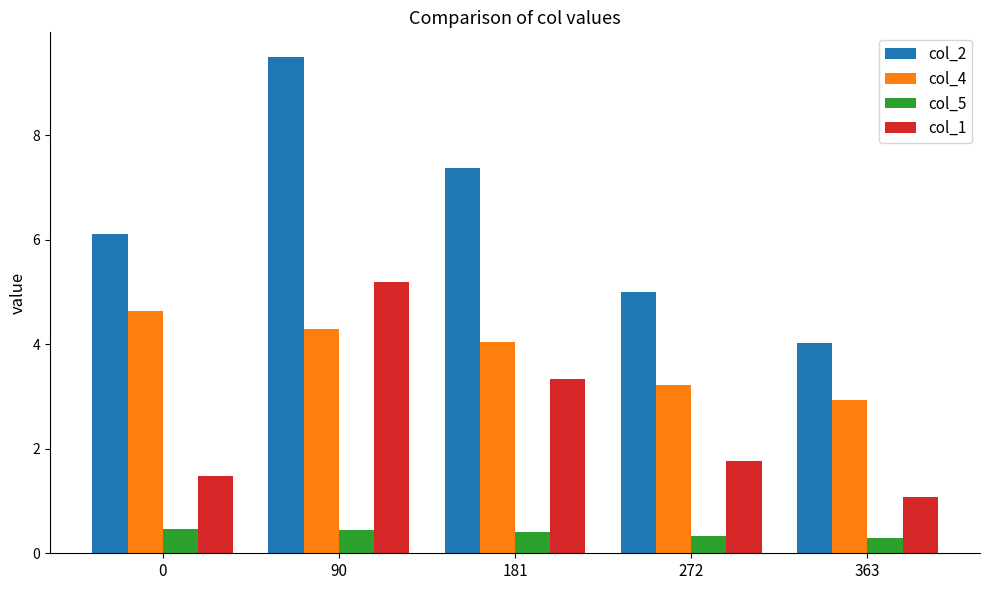

Read the col_2 value at 0.

6.1